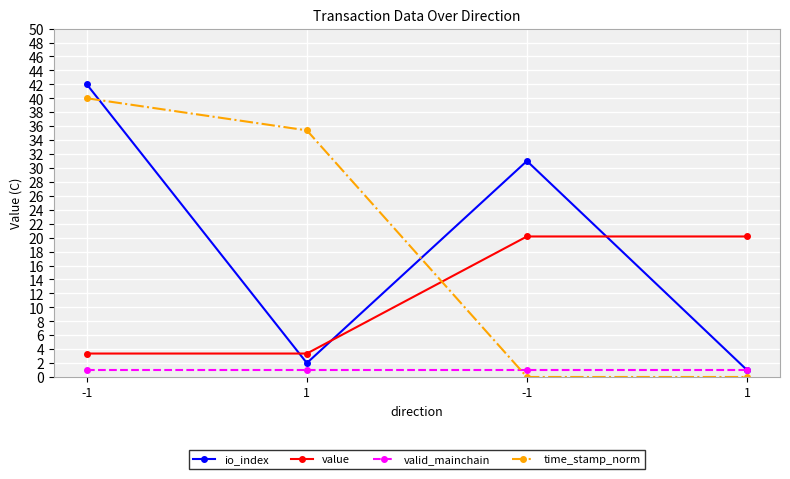

How many values in the io_index series are below 31?

2